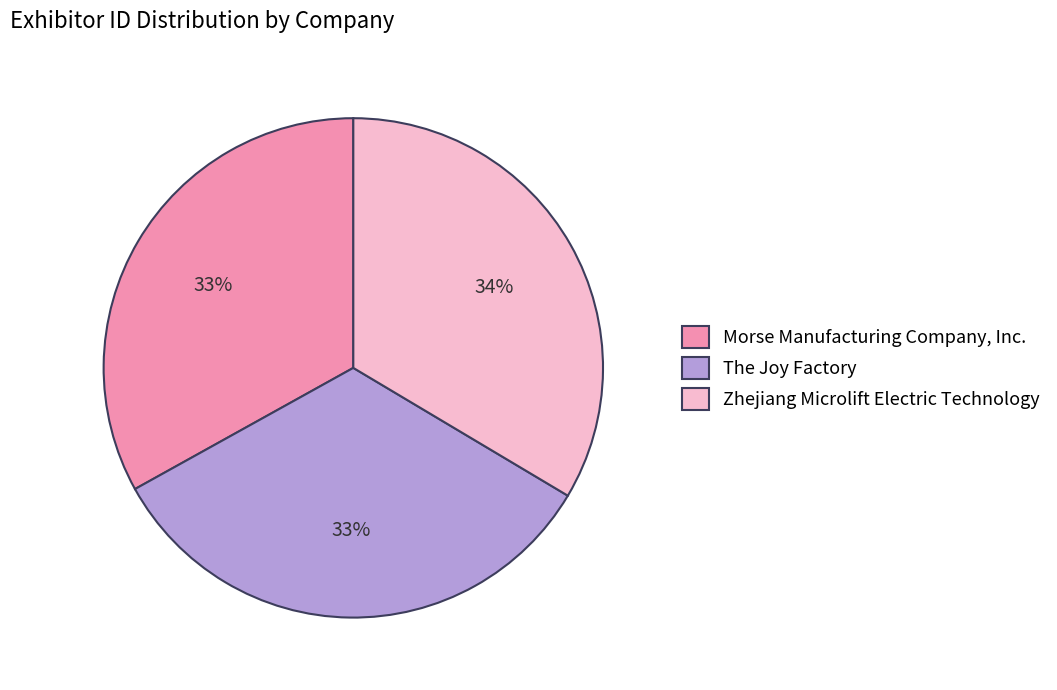

The The Joy Factory slice represents 33% of the pie. True or false?

True